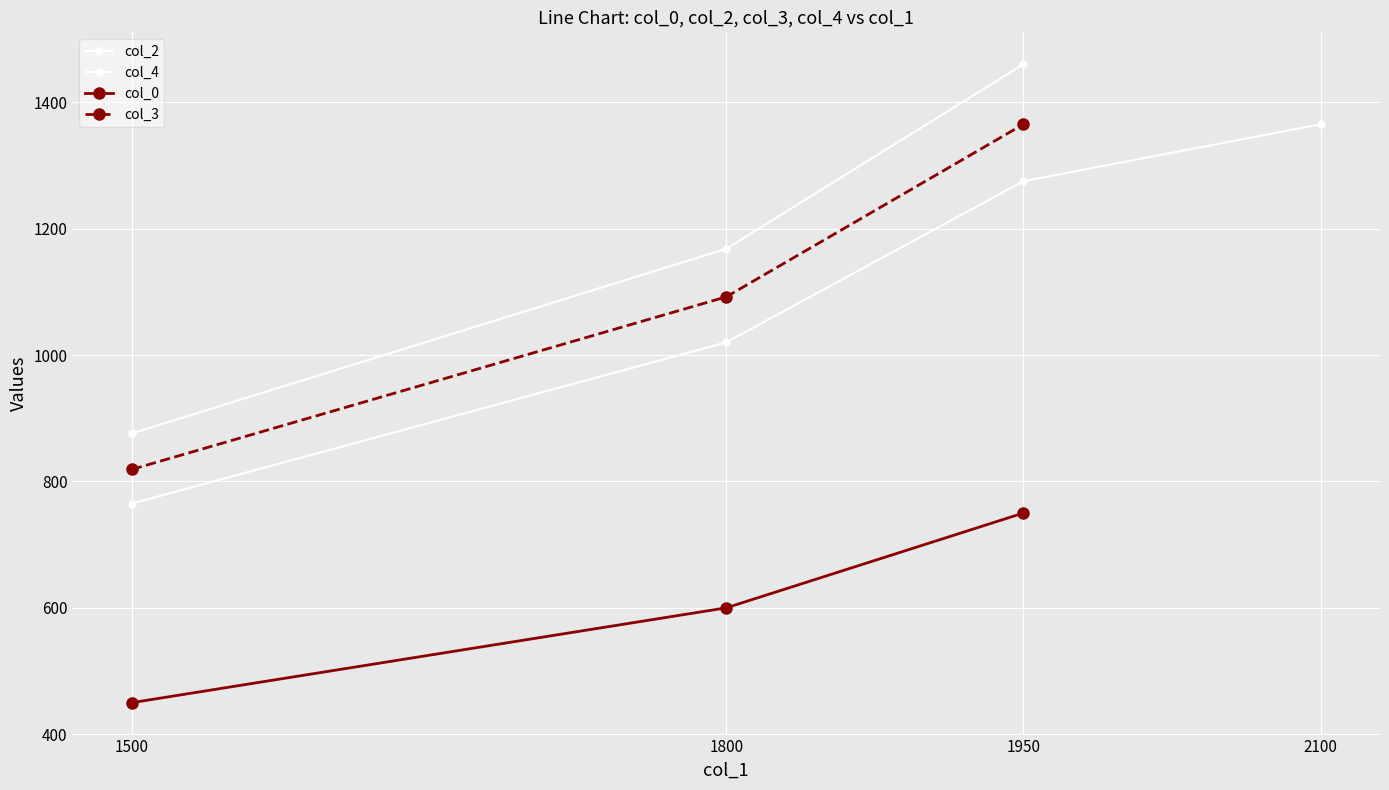

Which label corresponds to the largest value in the chart?

1950